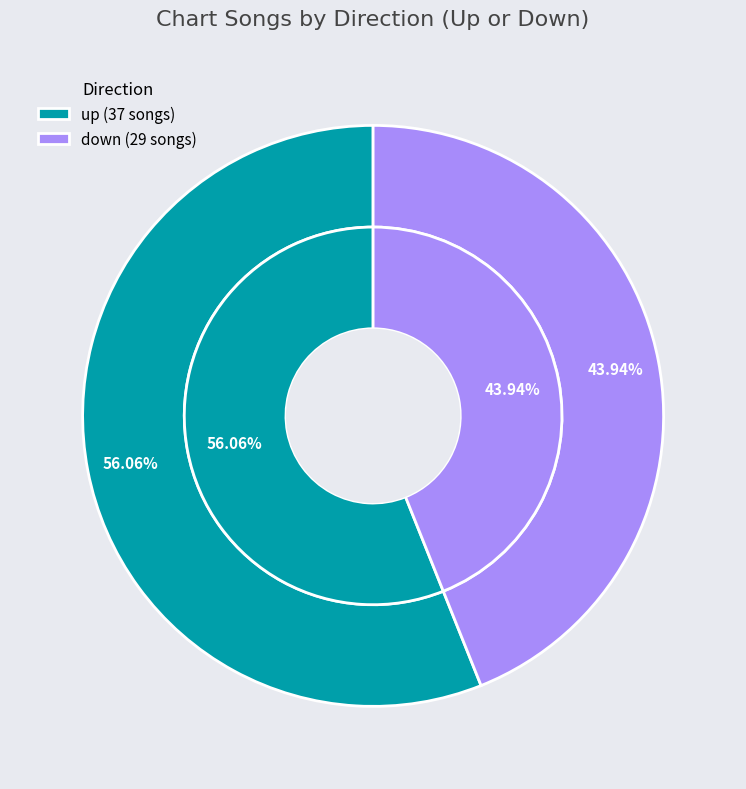

To the nearest percent, what percentage of the pie is down?

44%